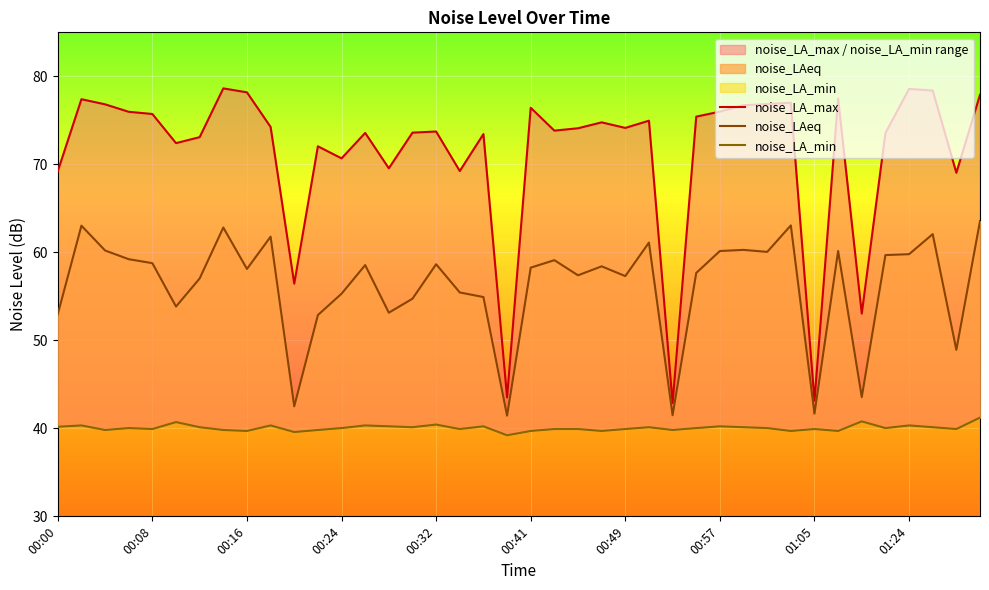

What is the lowest value of the noise_LA_max series?

42.9